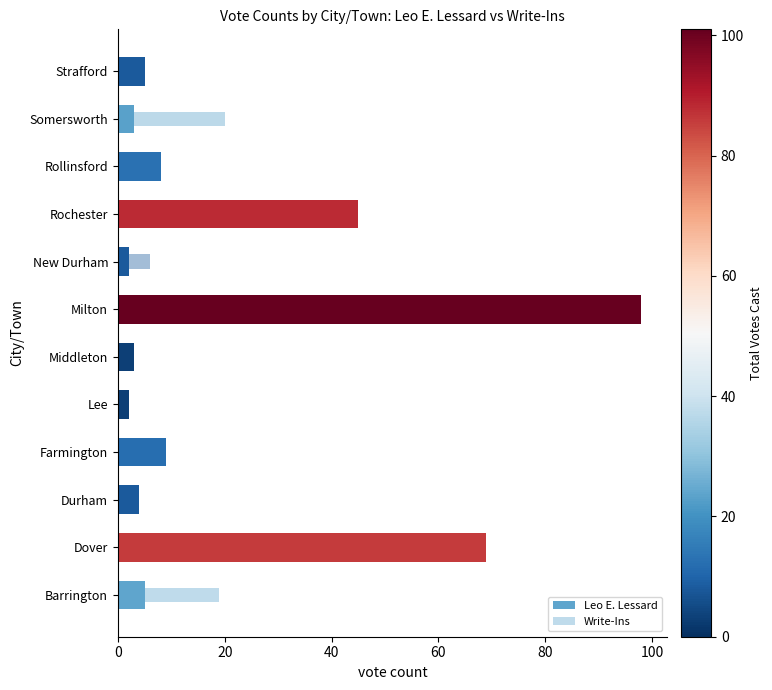

What is the difference between the Write-Ins values at Rollinsford and Barrington?

14